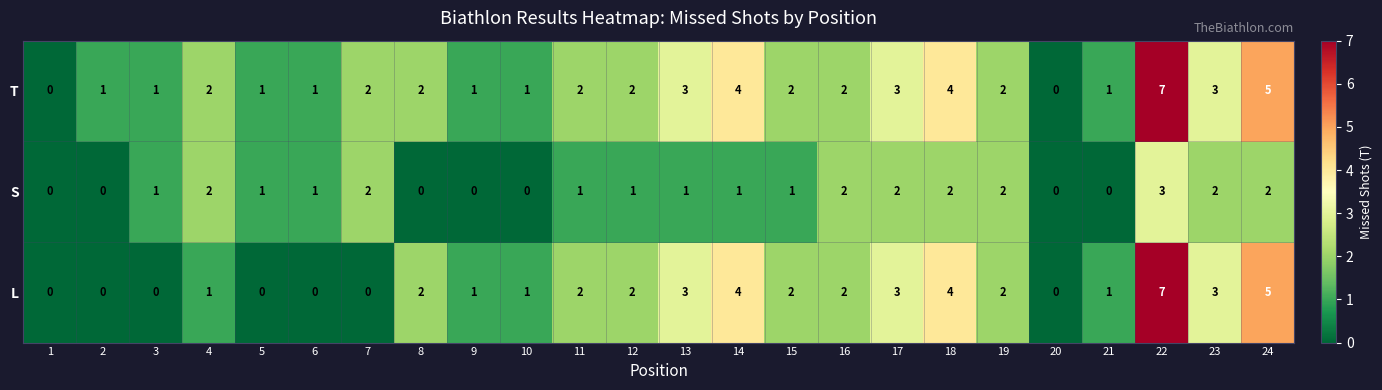

The value of L at 19 is 1. True or false?

False